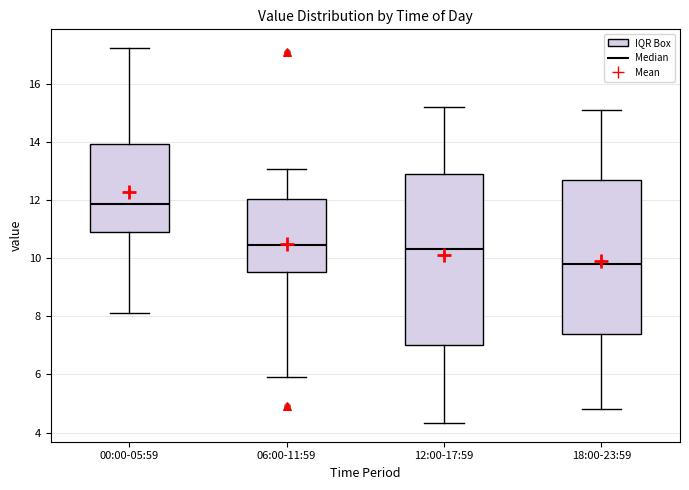

Comparing the boxes themselves (not the whiskers), which one is the tallest?

12:00-17:59